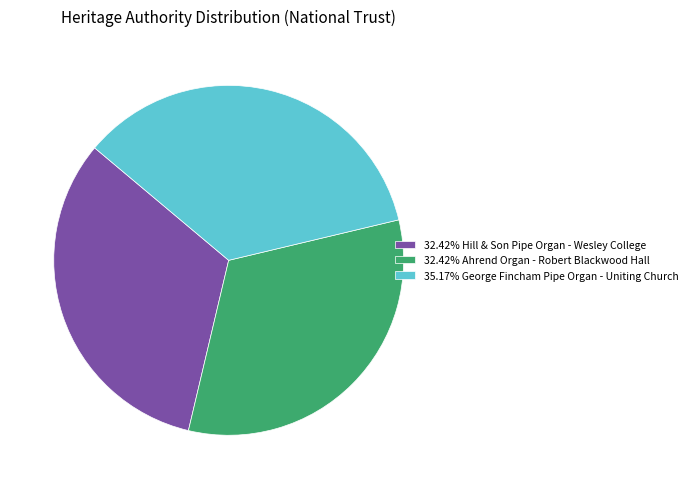

Is 35.17% George Fincham Pipe Organ - Uniting Church the majority of the pie?

No